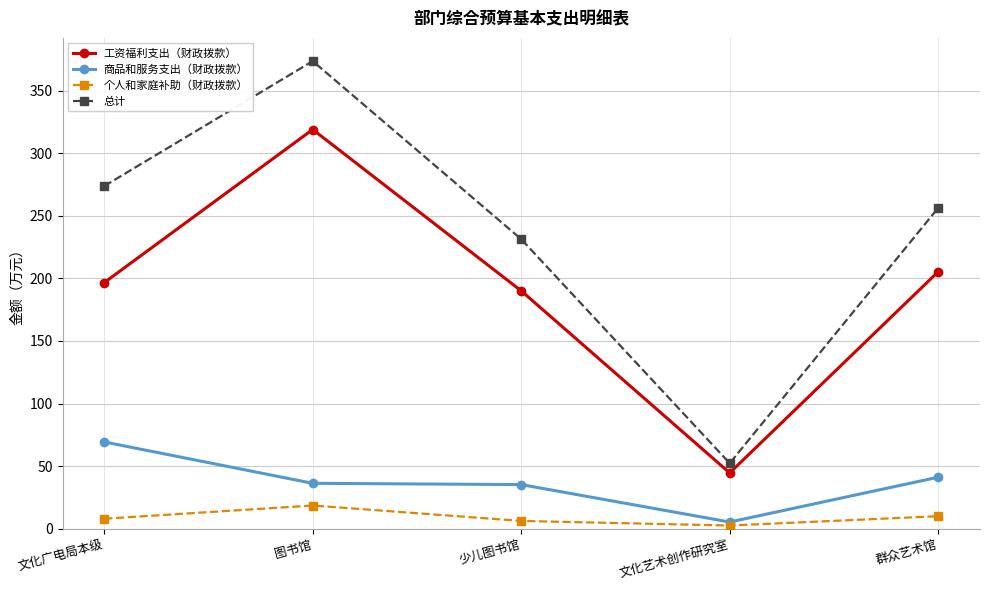

List the series in order of their peak value, lowest first.

个人和家庭补助（财政拨款）, 商品和服务支出（财政拨款）, 工资福利支出（财政拨款）, 总计